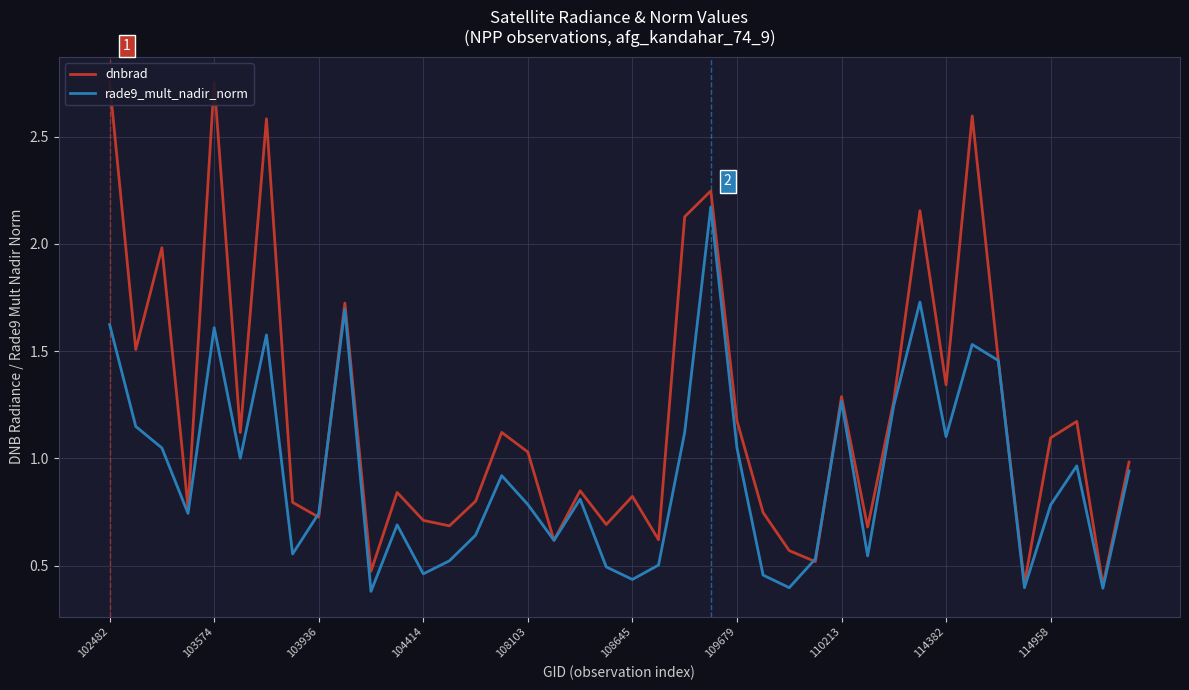

True or false: rade9_mult_nadir_norm has a value of 1.0 at 37.

True